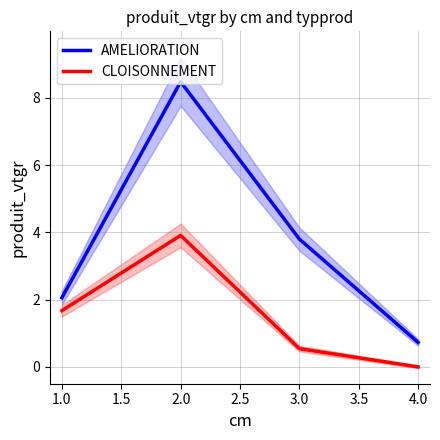

Rank the series by their maximum value, from highest to lowest.

AMELIORATION, CLOISONNEMENT